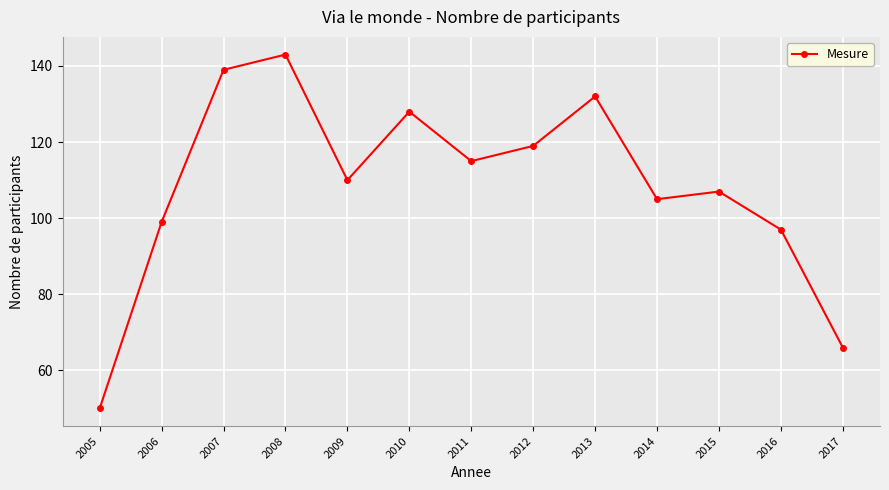

What is the difference between the maximum and second lowest values?

77